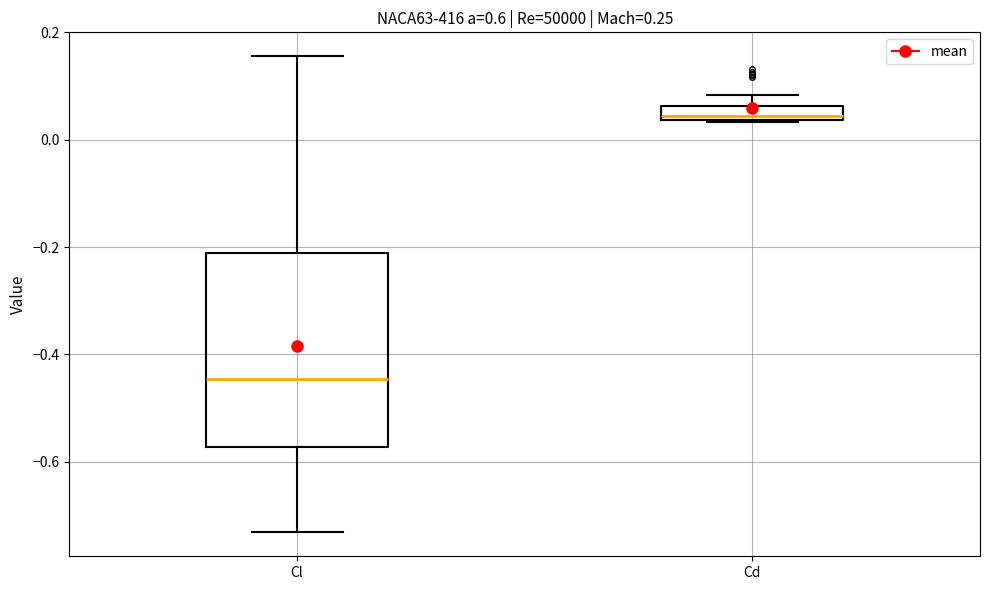

Which box's median line is the highest?

Cd